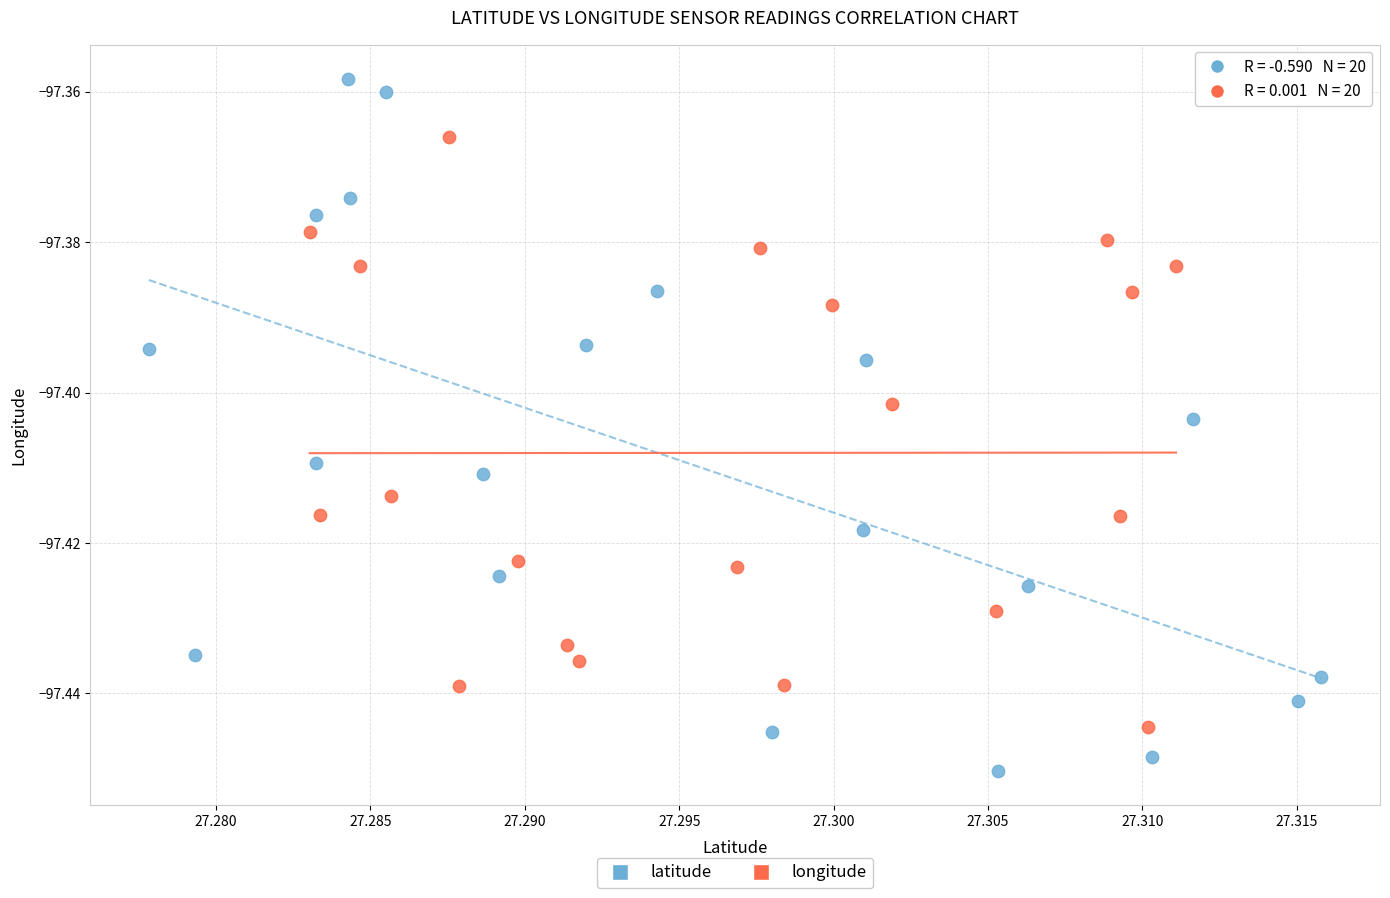

Which series reaches the maximum Y coordinate?

latitude